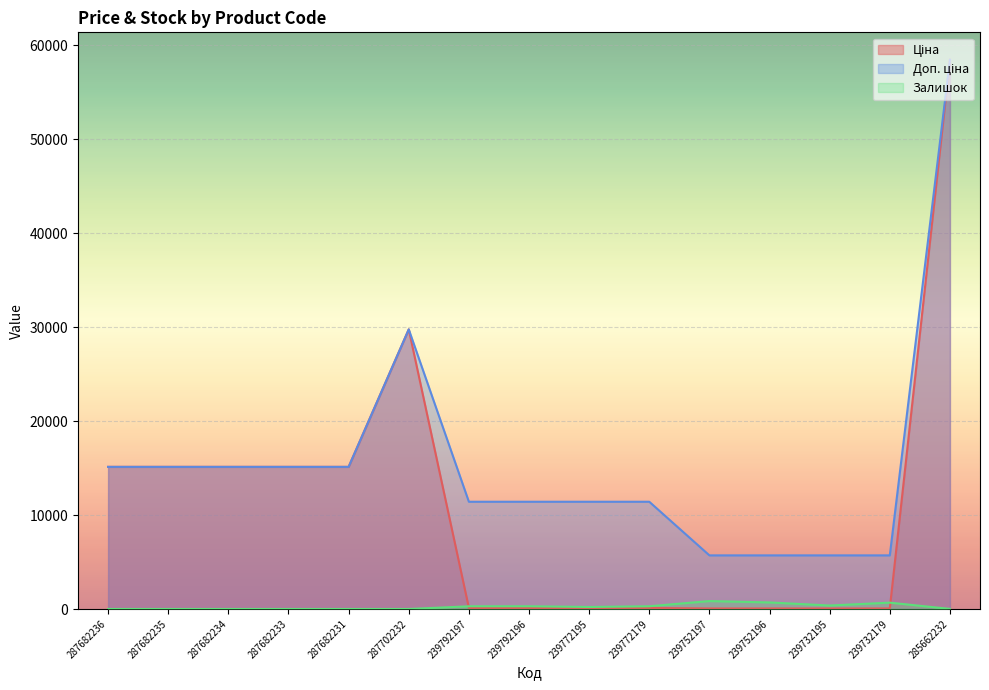

What is the total value across all series at 239732179?

6438.1